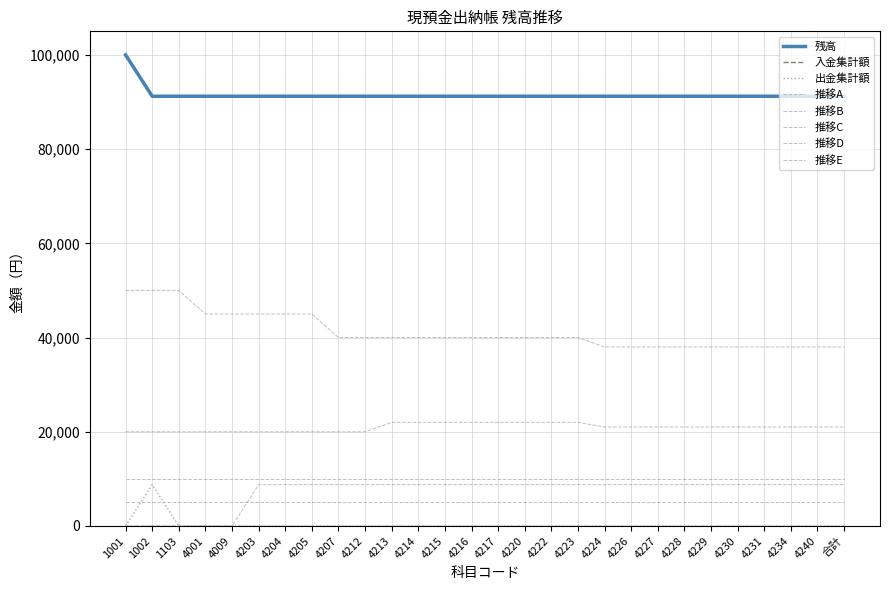

At which label is 残高 closest to 95610?

1001